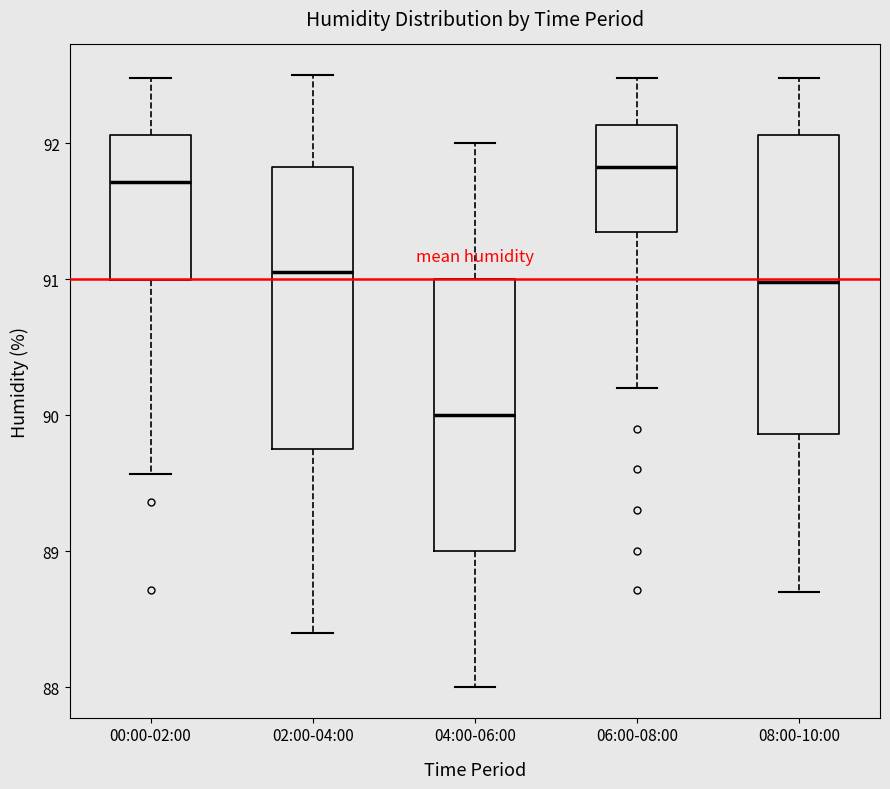

Which box has the lowest median line?

04:00-06:00